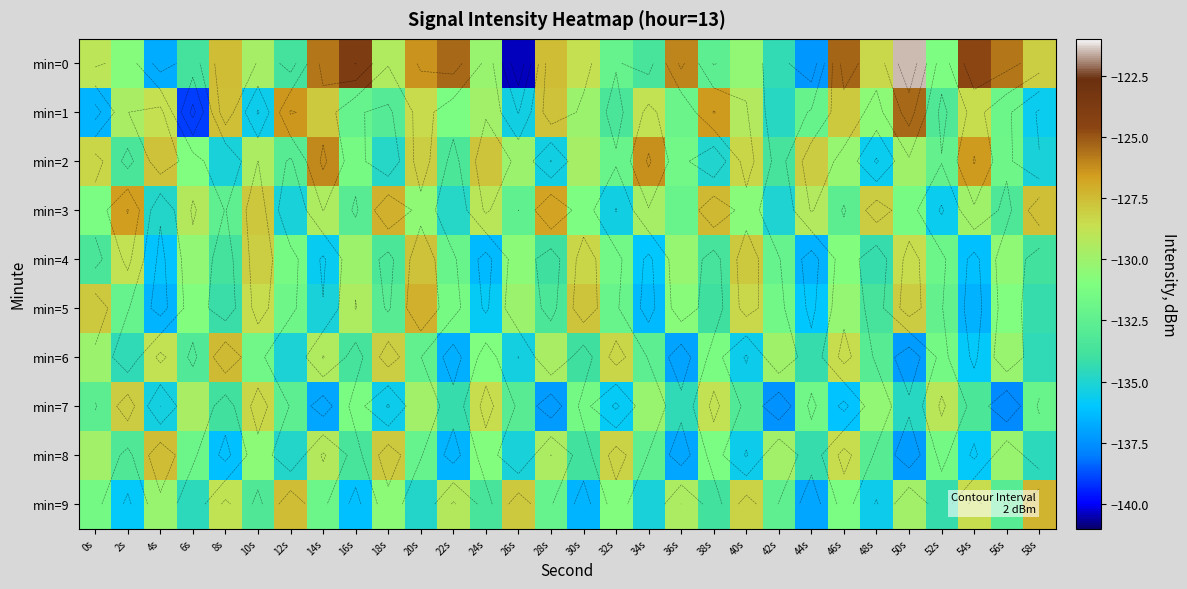

At 32s, list the series in order from largest to smallest.

min=8, min=6, min=9, min=4, min=5, min=2, min=0, min=1, min=3, min=7